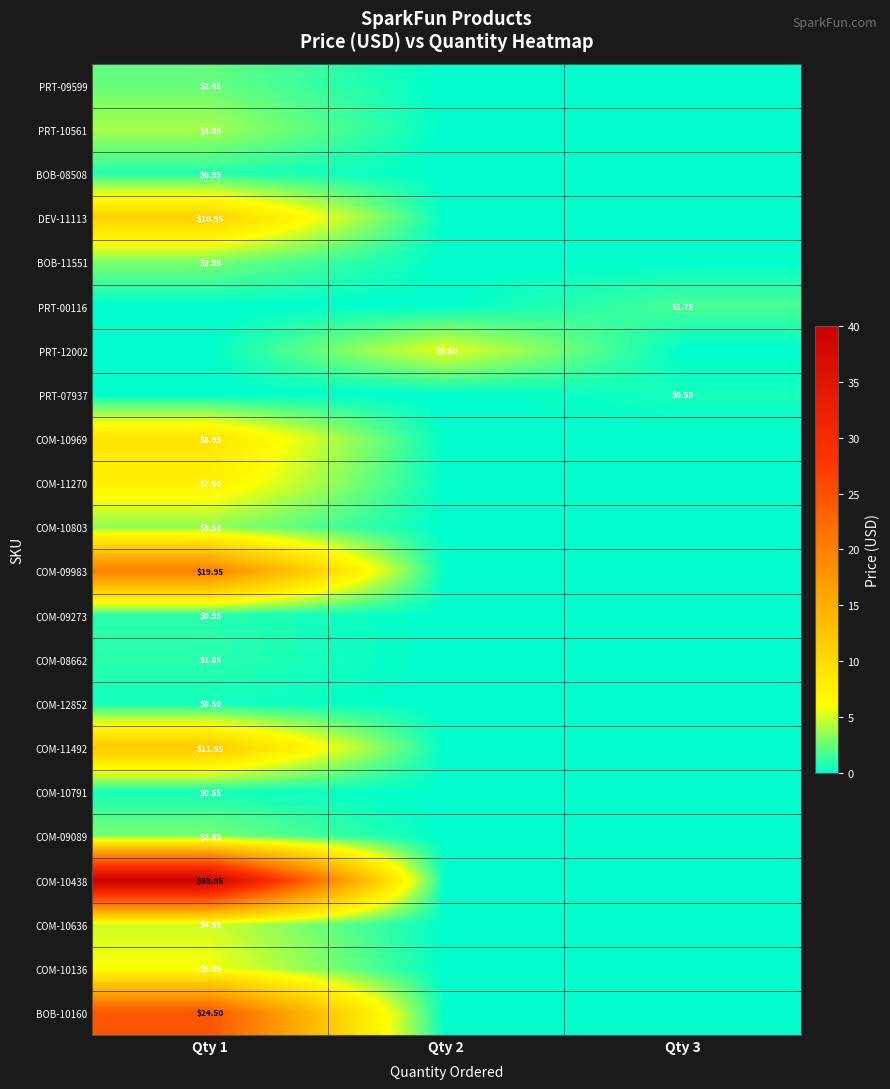

How many categories are shown in the chart?

3